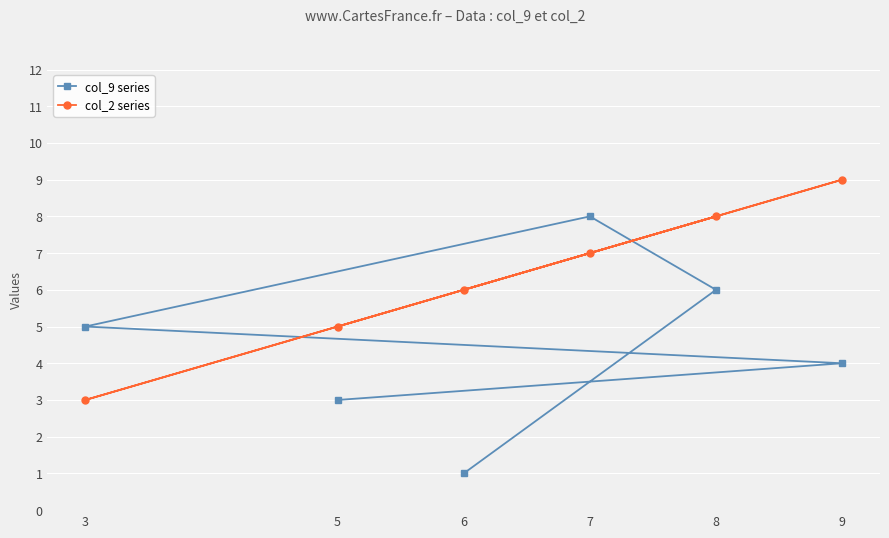

At which category does the chart reach its minimum across all series?

6